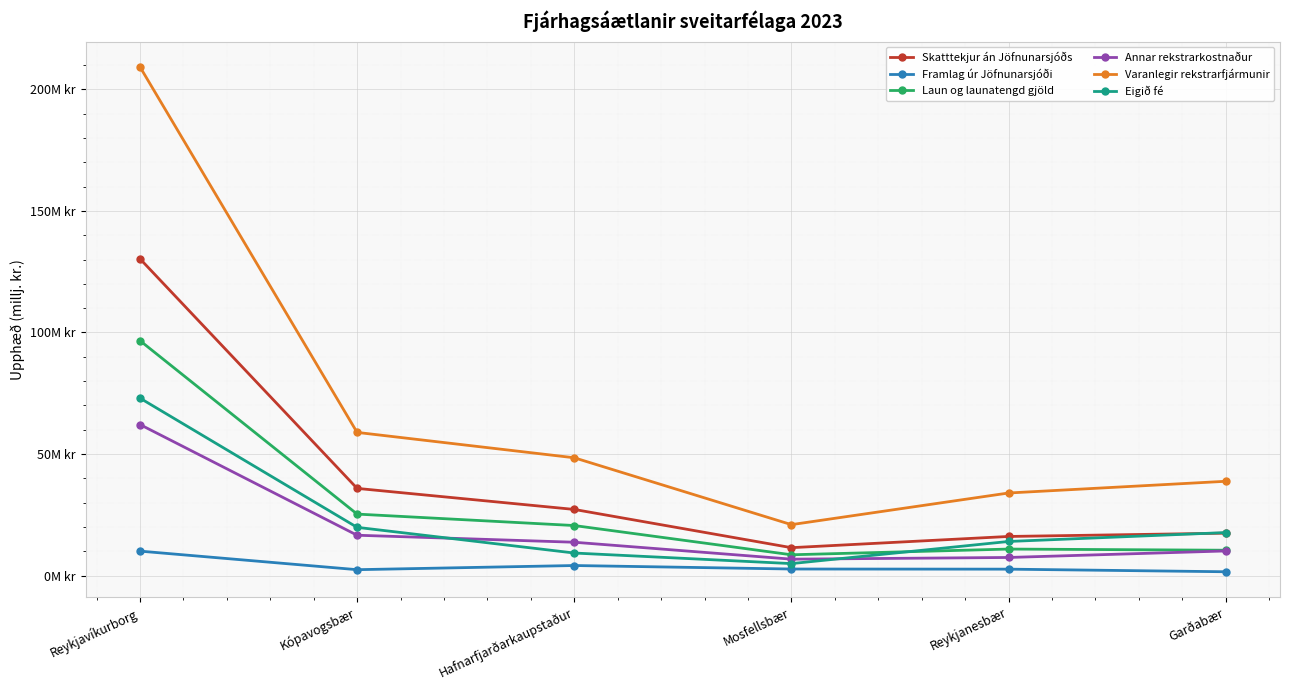

Rank the series by their maximum value, from lowest to highest.

Framlag úr Jöfnunarsjóði, Annar rekstrarkostnaður, Eigið fé, Laun og launatengd gjöld, Skatttekjur án Jöfnunarsjóðs, Varanlegir rekstrarfjármunir